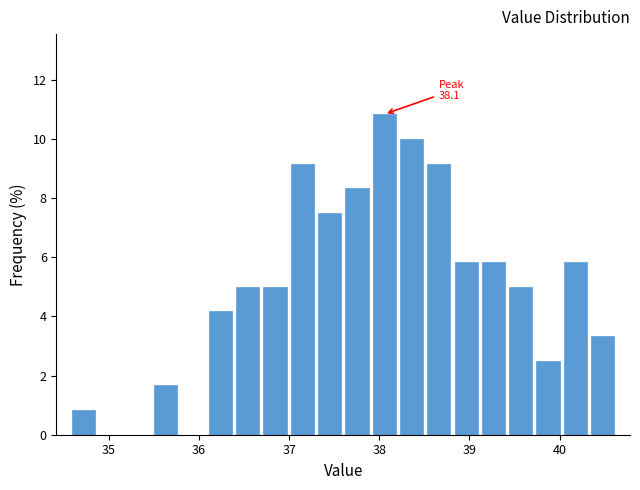

Read against the x-axis, roughly where is the centre of the tallest bar?

38.1